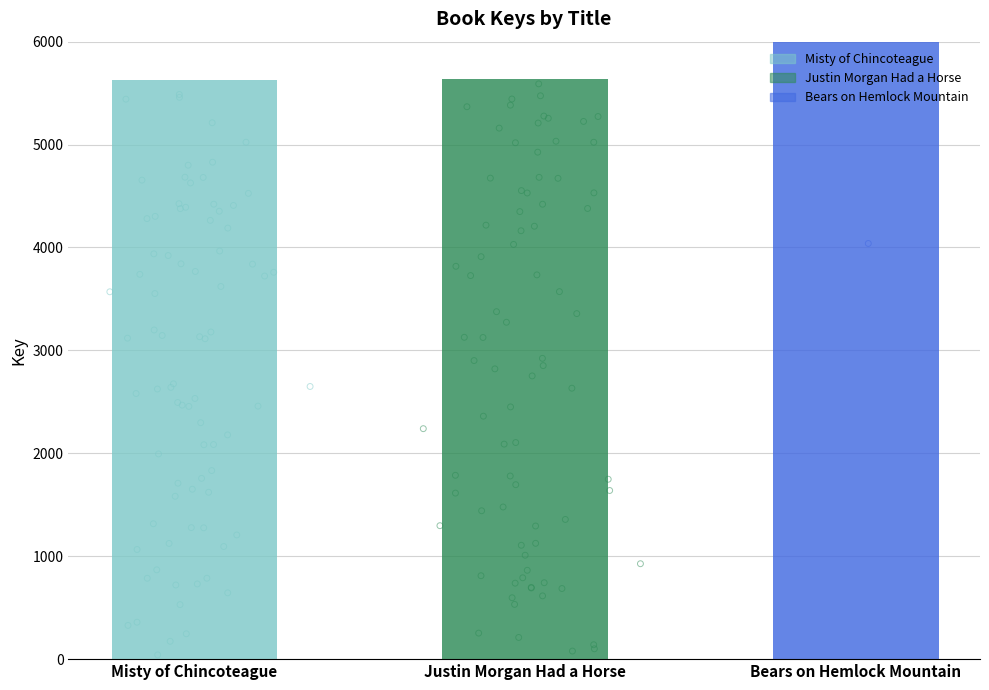

What is the change in value from Justin Morgan Had a Horse to Bears on Hemlock Mountain?

+322676